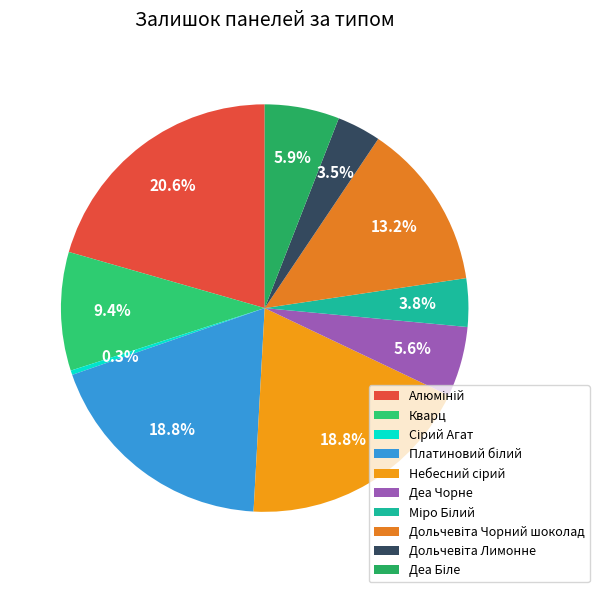

Count the number of slices in the pie.

10